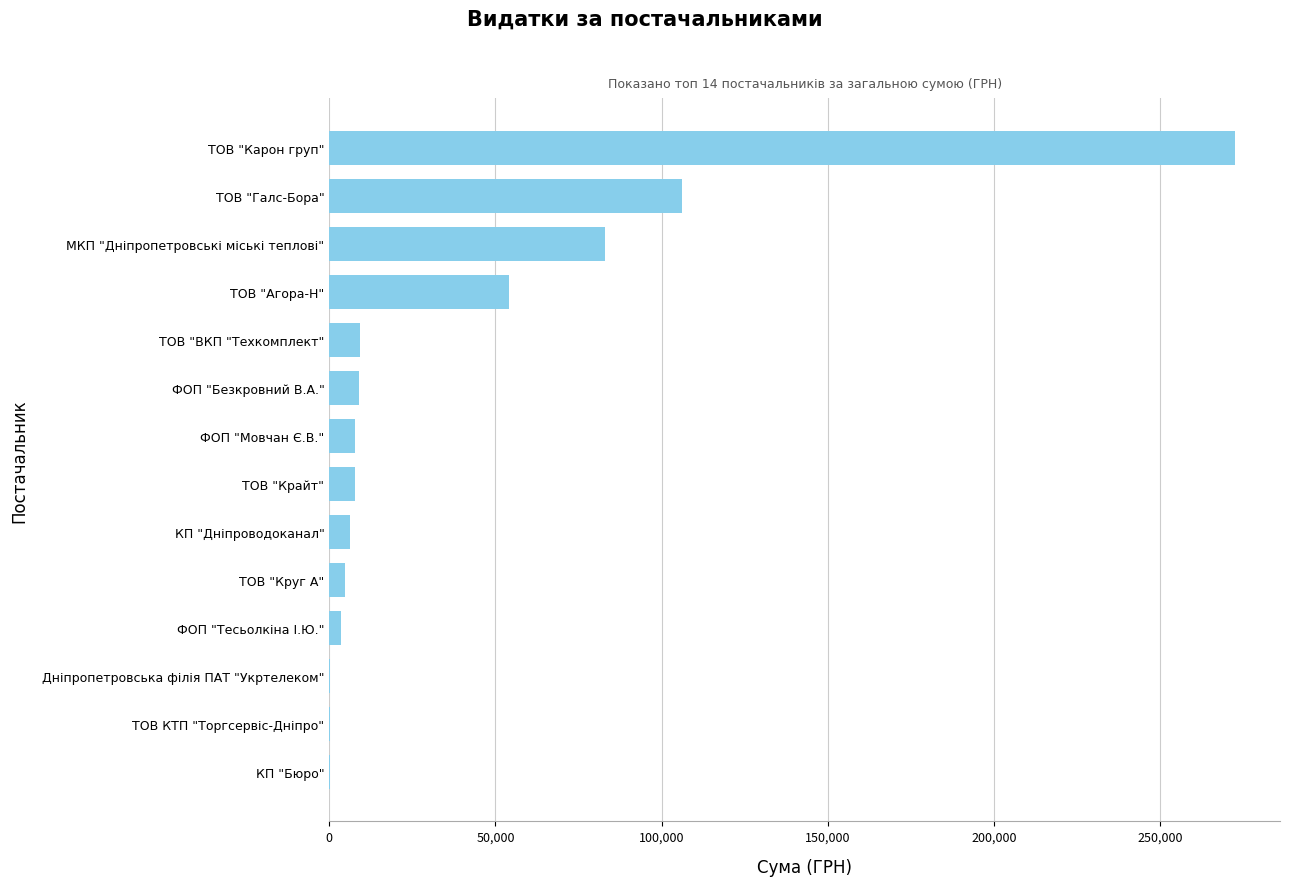

Which has a higher value, МКП "Дніпропетровські міські теплові" or ТОВ "Галс-Бора"?

ТОВ "Галс-Бора"